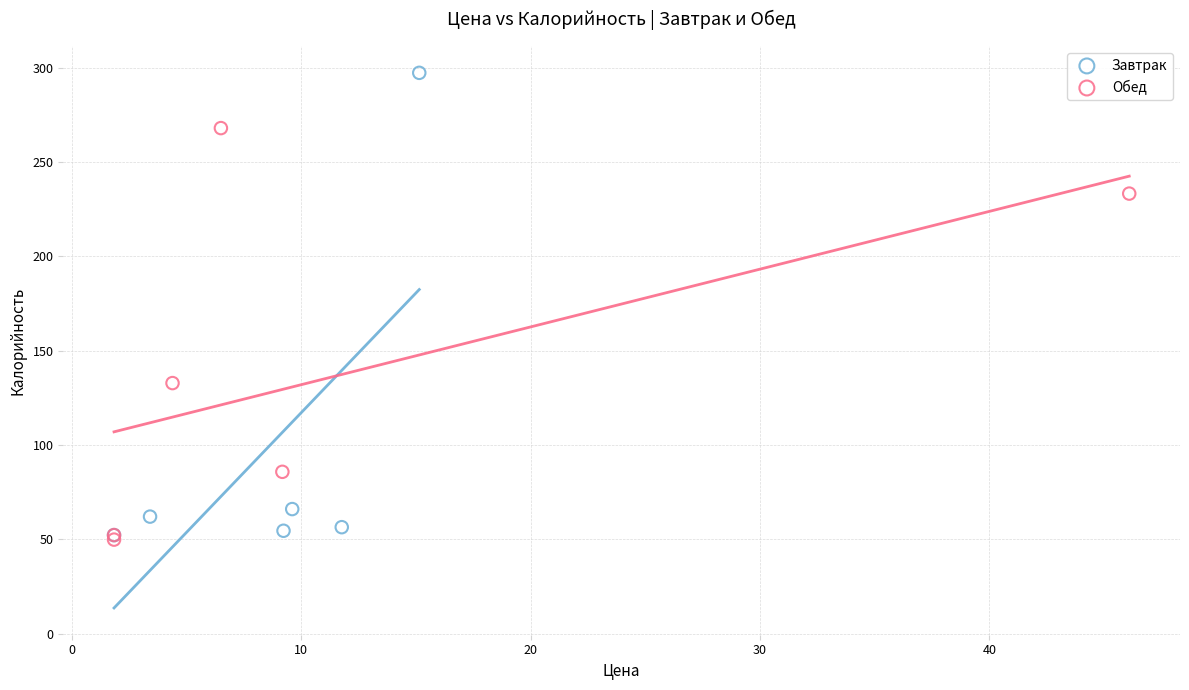

Which series reaches the maximum Y coordinate?

Завтрак